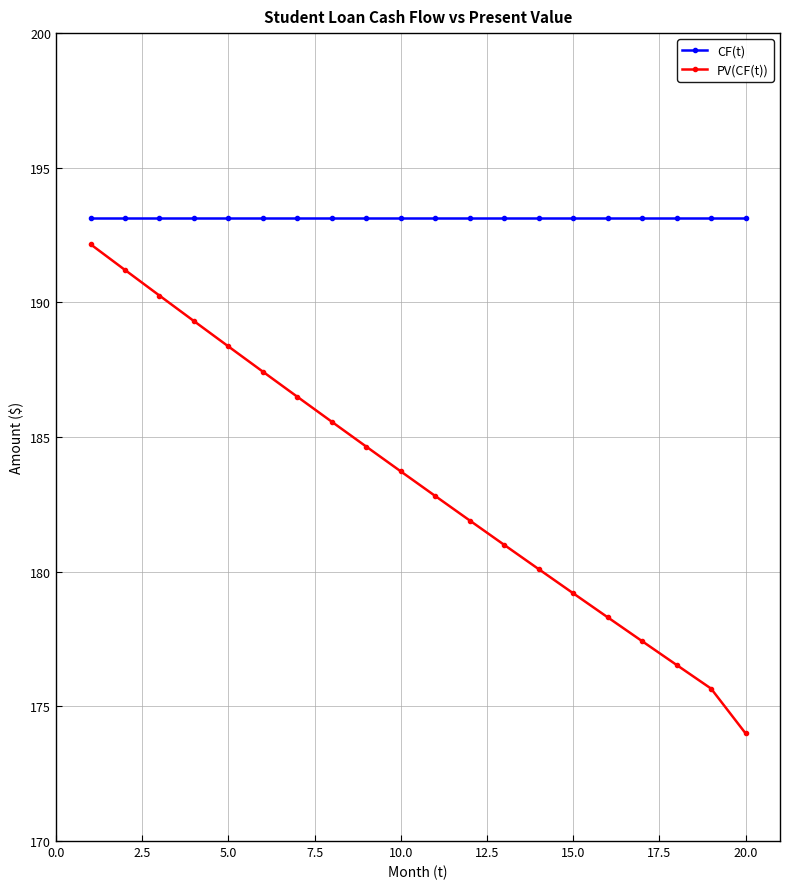

Reading right to left, transcribe all the data shown in this chart.

CF(t): 193.1	193.1	193.1	193.1	193.1	193.1	193.1	193.1	193.1	193.1	193.1	193.1	193.1	193.1	193.1	193.1	193.1	193.1	193.1	193.1
PV(CF(t)): 174.0	175.7	176.5	177.4	178.3	179.2	180.1	181.0	181.9	182.8	183.7	184.6	185.6	186.5	187.4	188.4	189.3	190.3	191.2	192.2